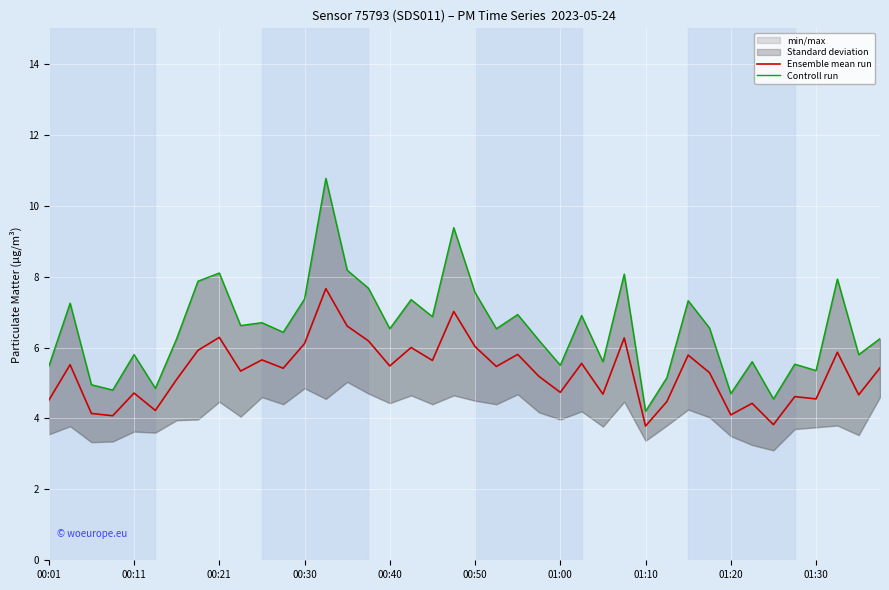

What is the highest value of the Ensemble mean run series?

7.7